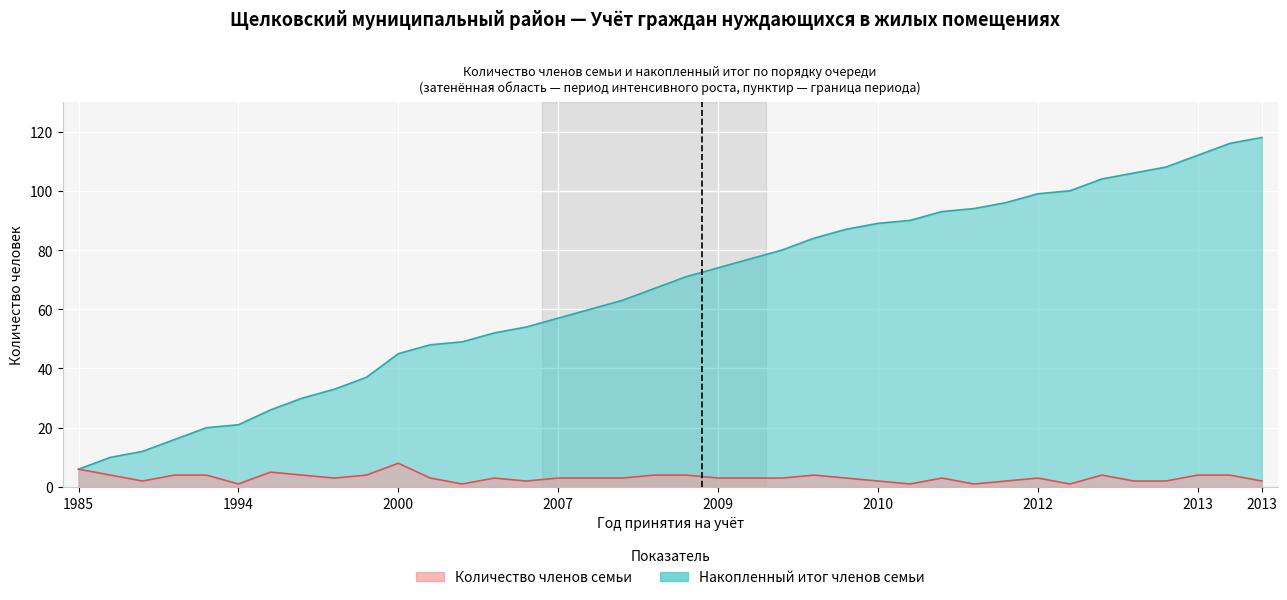

The value of Cumulative members at 2012_3 is 56. True or false?

False